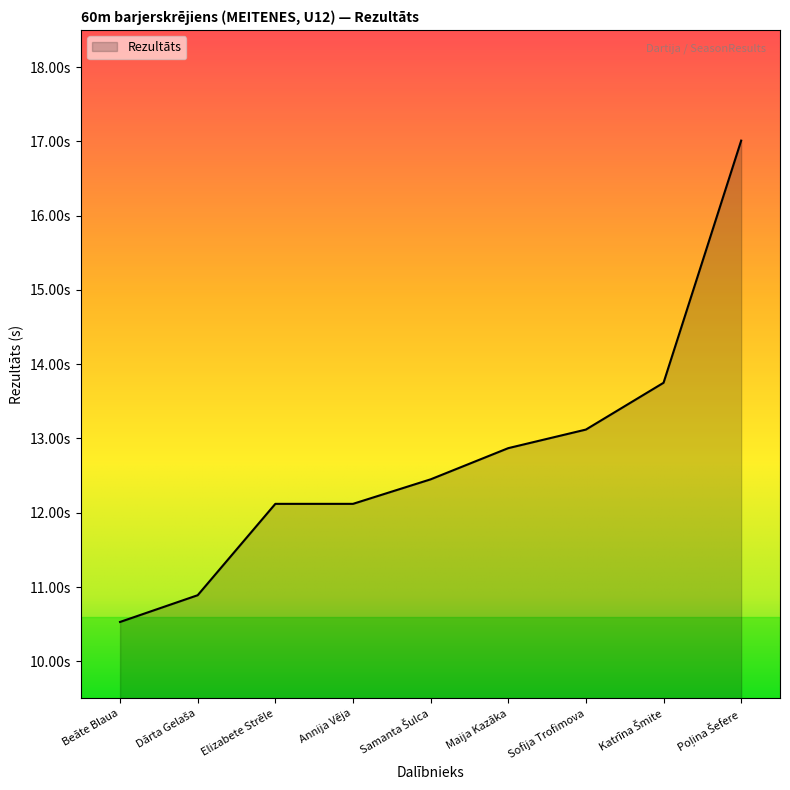

The value at Beāte Blaua is 10.5. True or false?

True